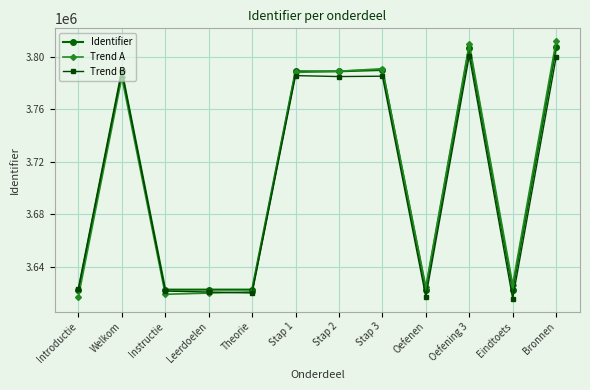

What position from the left is Oefening 3?

10